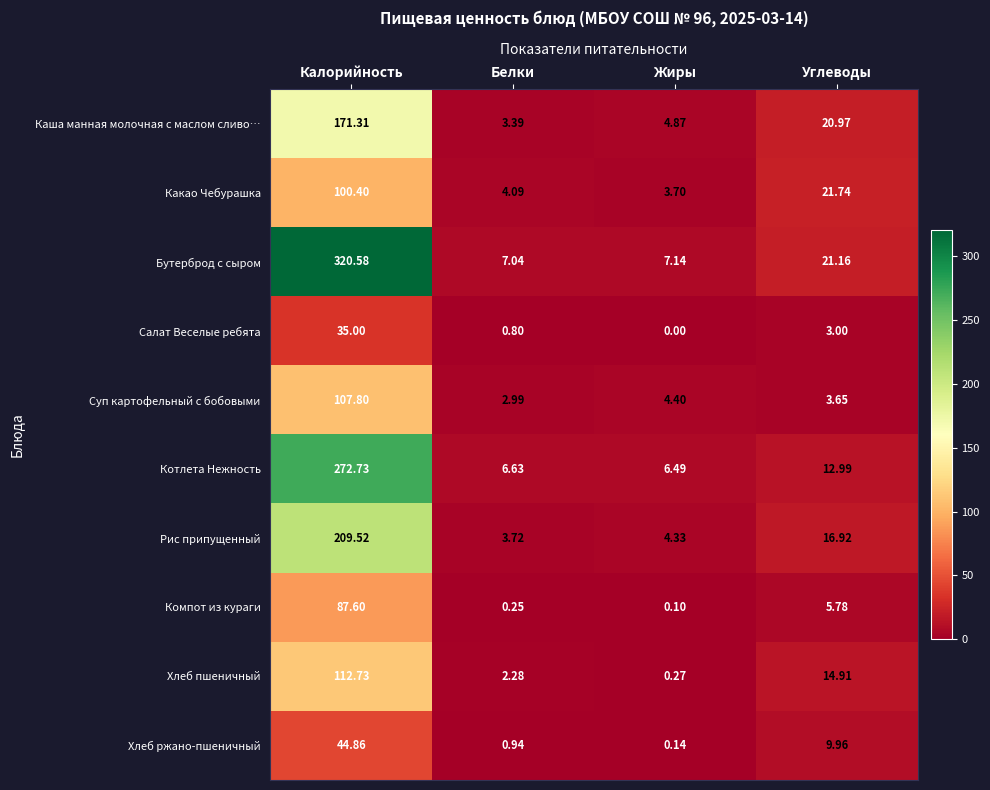

At which label does Рис припущенный first exceed 16?

Калорийность